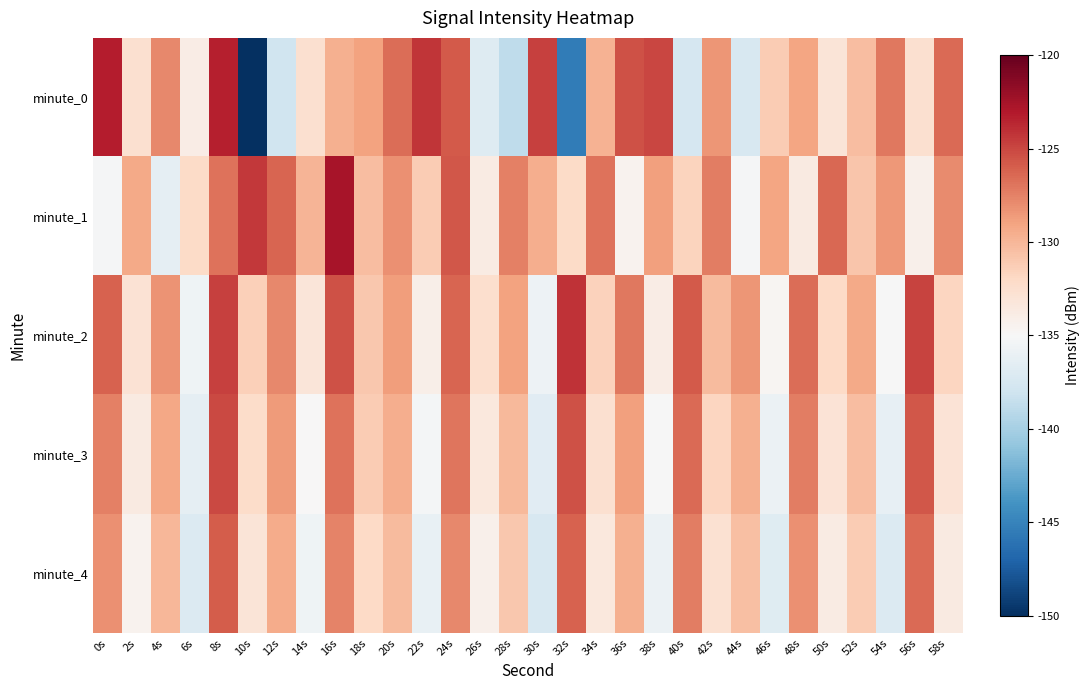

What is the minimum value shown in the chart?

-150.4